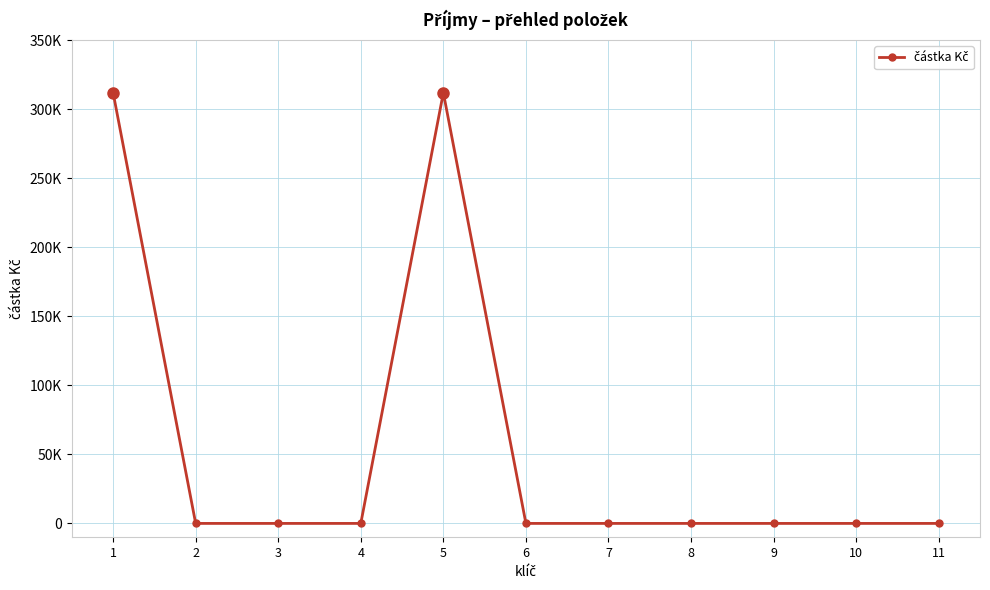

Reading left to right, what are all the values shown in this chart?

1=312000	2=0	3=0	4=0	5=312000	6=0	7=0	8=0	9=0	10=0	11=0